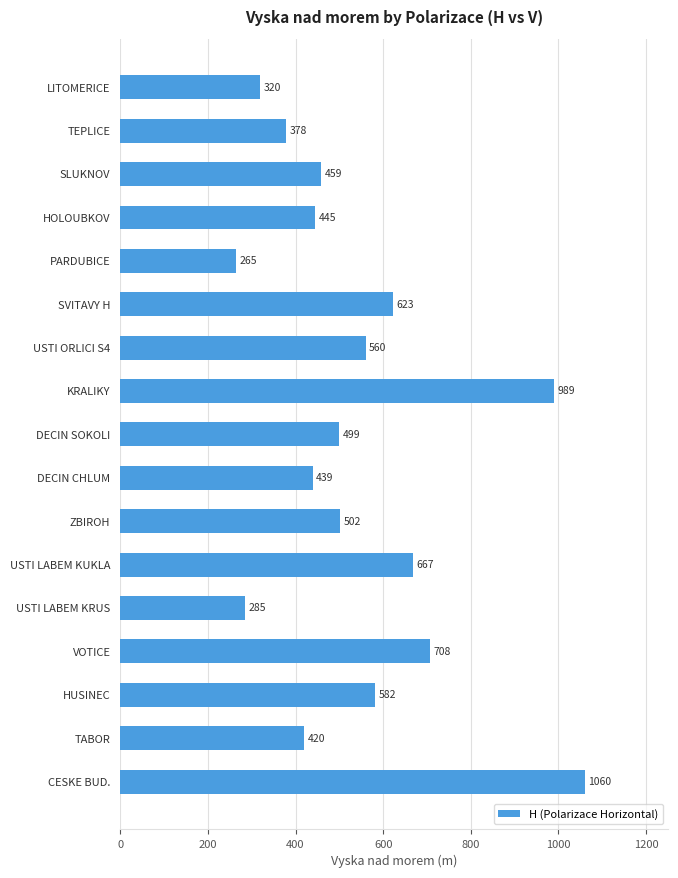

Rank the categories by value from highest to lowest.

CESKE BUD., KRALIKY, VOTICE, USTI LABEM KUKLA, SVITAVY H, HUSINEC, USTI ORLICI S4, ZBIROH, DECIN SOKOLI, SLUKNOV, HOLOUBKOV, DECIN CHLUM, TABOR, TEPLICE, LITOMERICE, USTI LABEM KRUS, PARDUBICE